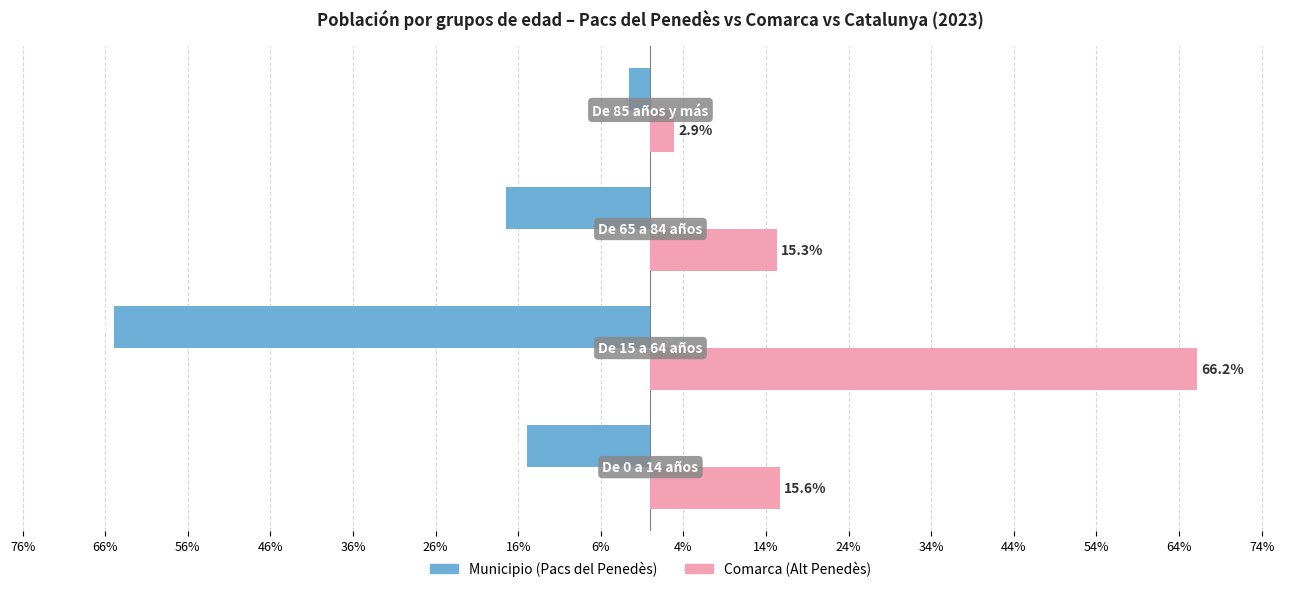

What is the label of the 3rd bar from the right?

66%